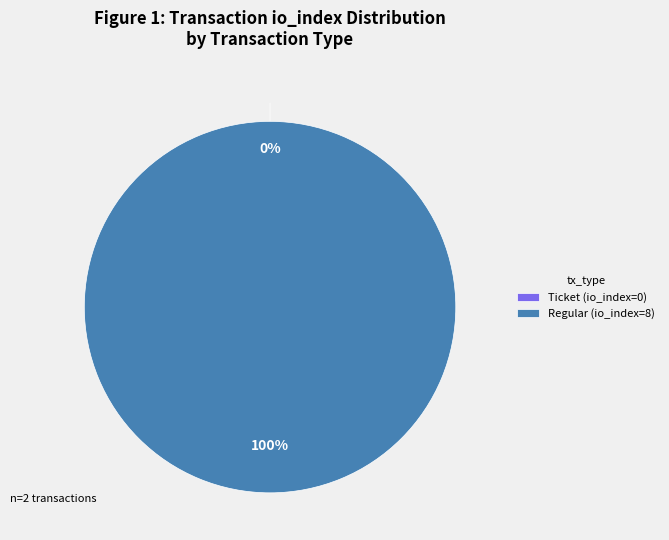

To the nearest percent, what is the average slice percentage?

50%